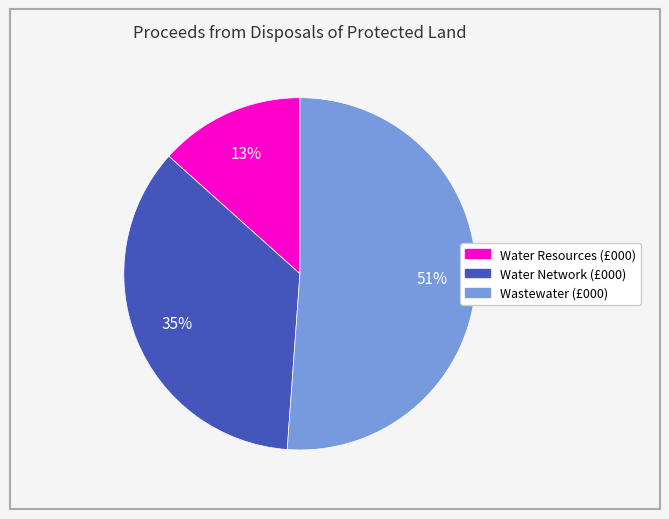

To the nearest percent, what is the difference between the largest and smallest slice percentages?

38%